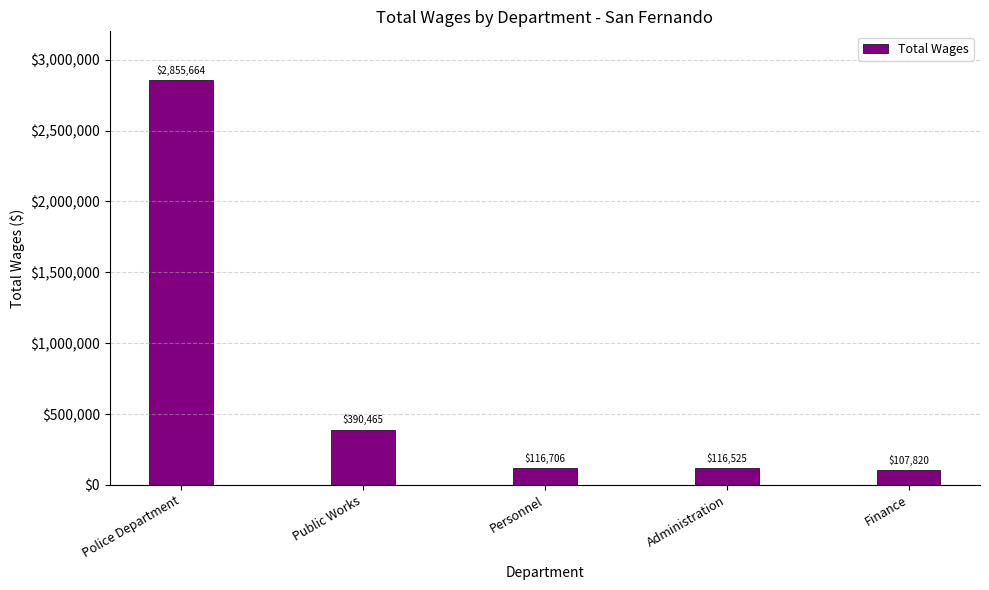

What is the value of the 3rd bar from the left?

116706